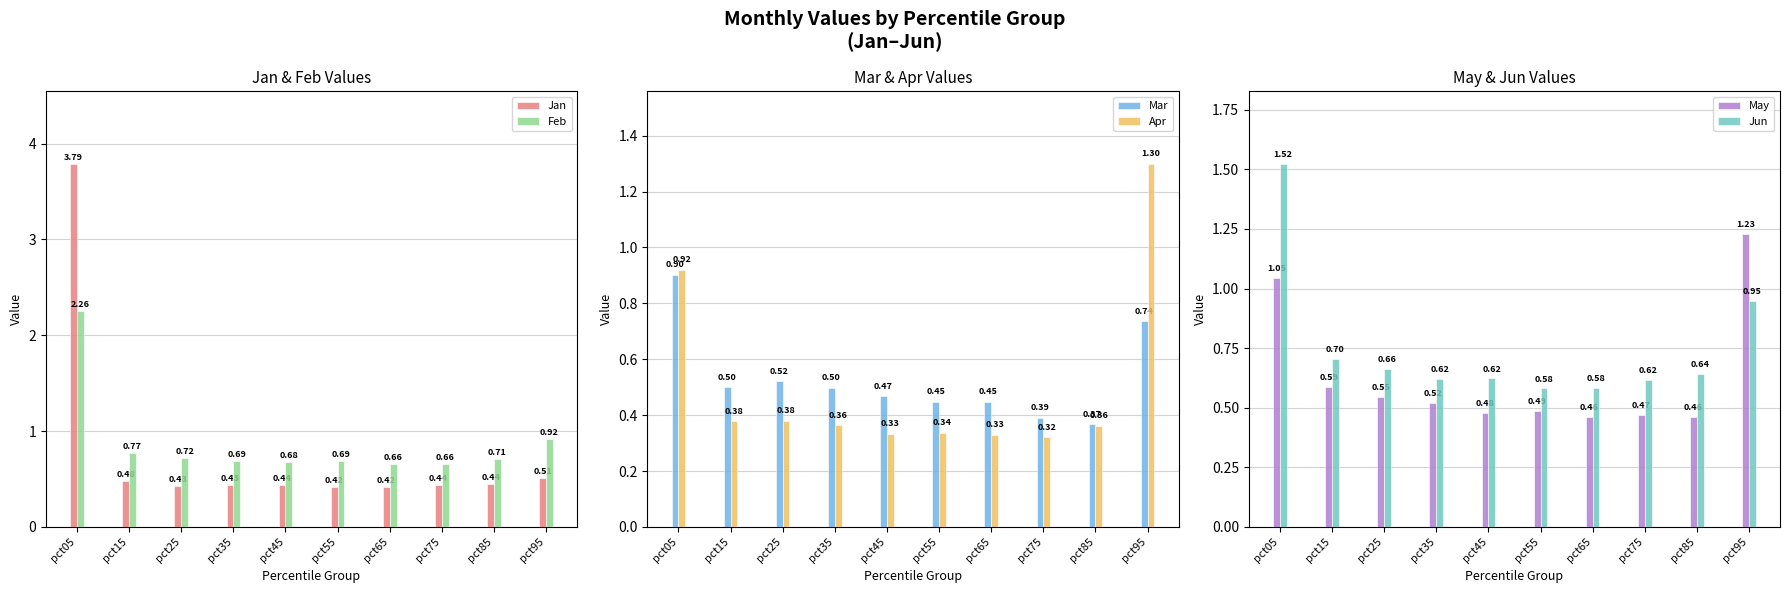

How many series are shown in this chart?

6